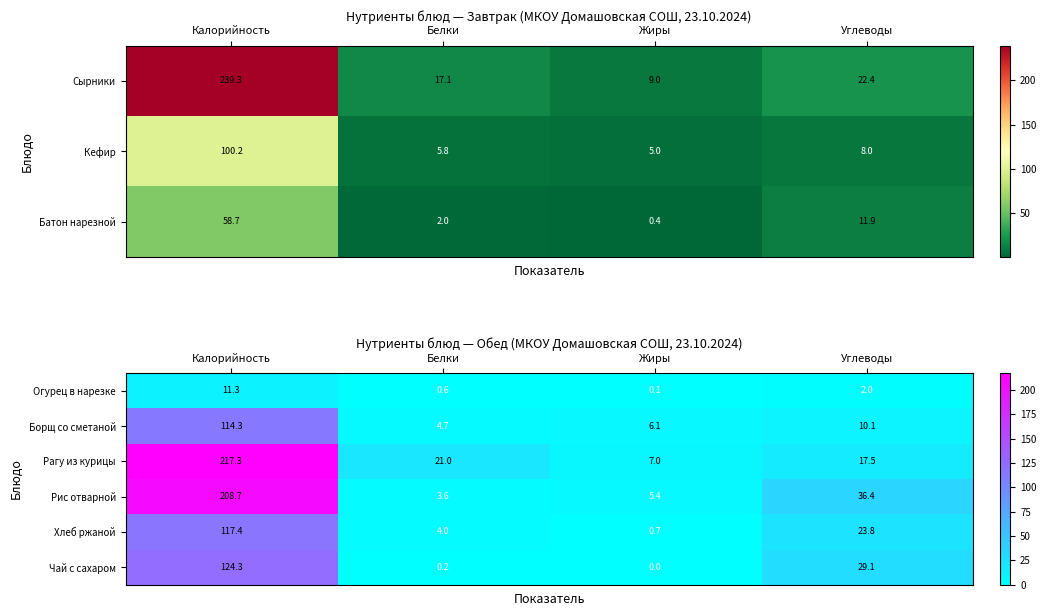

What is the maximum value for Хлеб ржаной?

117.4